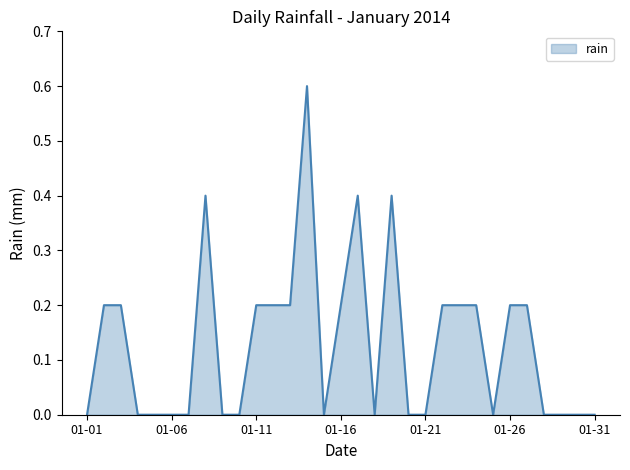

What is the maximum value shown in the chart?

0.6